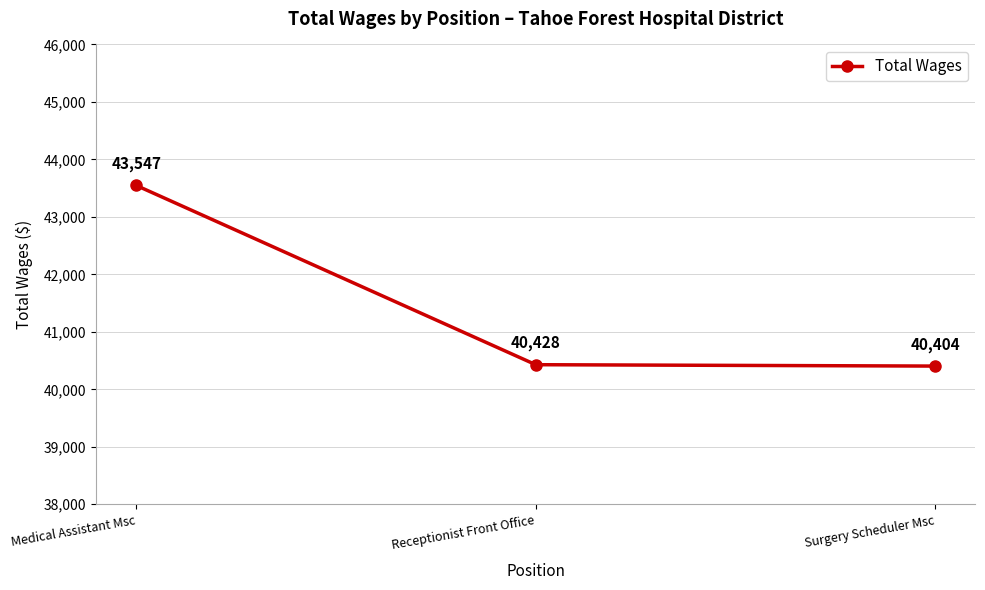

Reading left to right, transcribe all the data shown in this chart.

Medical Assistant Msc=43547	Receptionist Front Office=40428	Surgery Scheduler Msc=40404